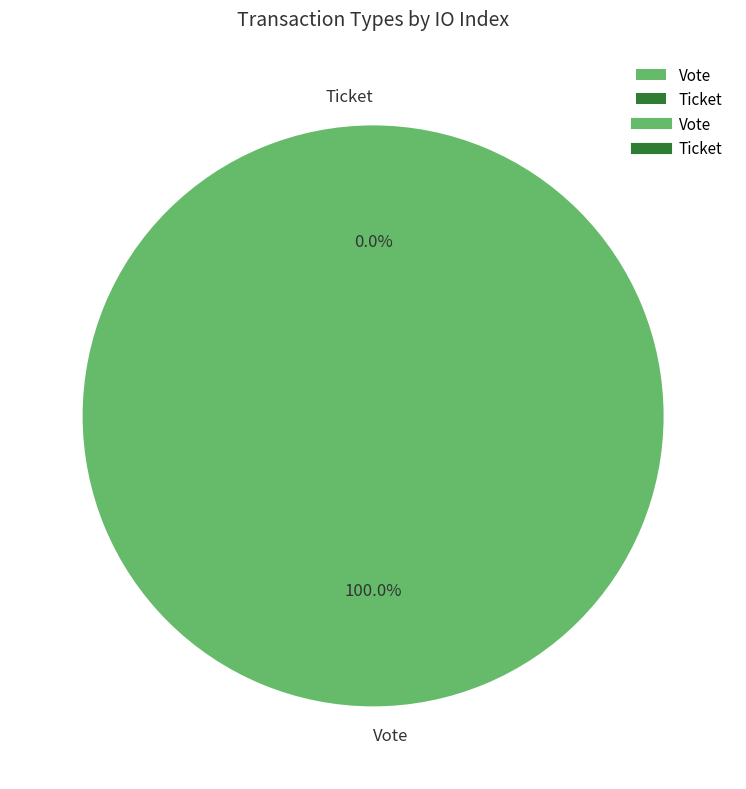

The Vote slice represents 93% of the pie. True or false?

False